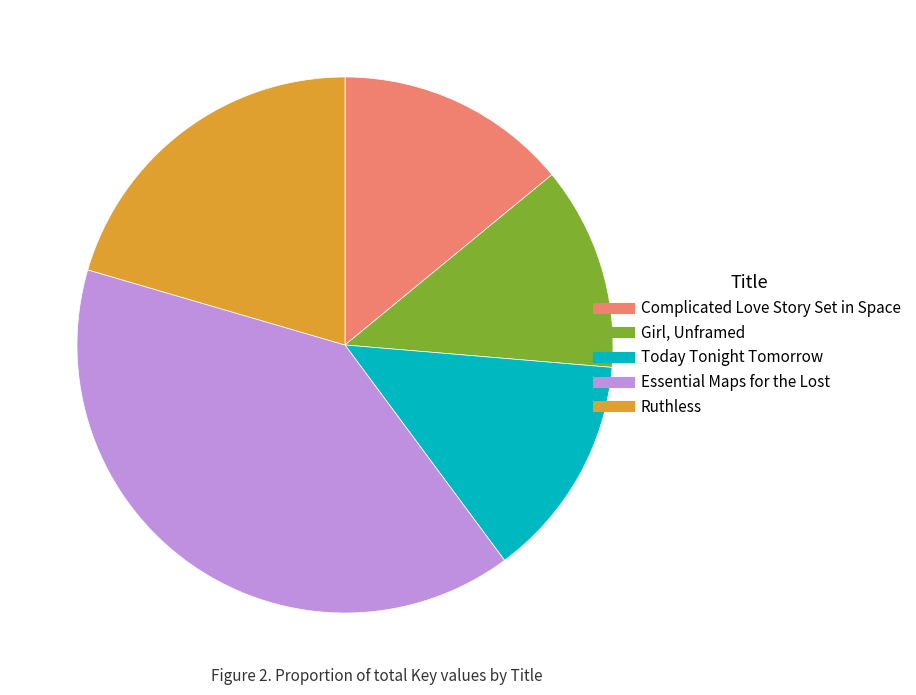

Between Today Tonight Tomorrow and Girl, Unframed, which is larger?

Today Tonight Tomorrow